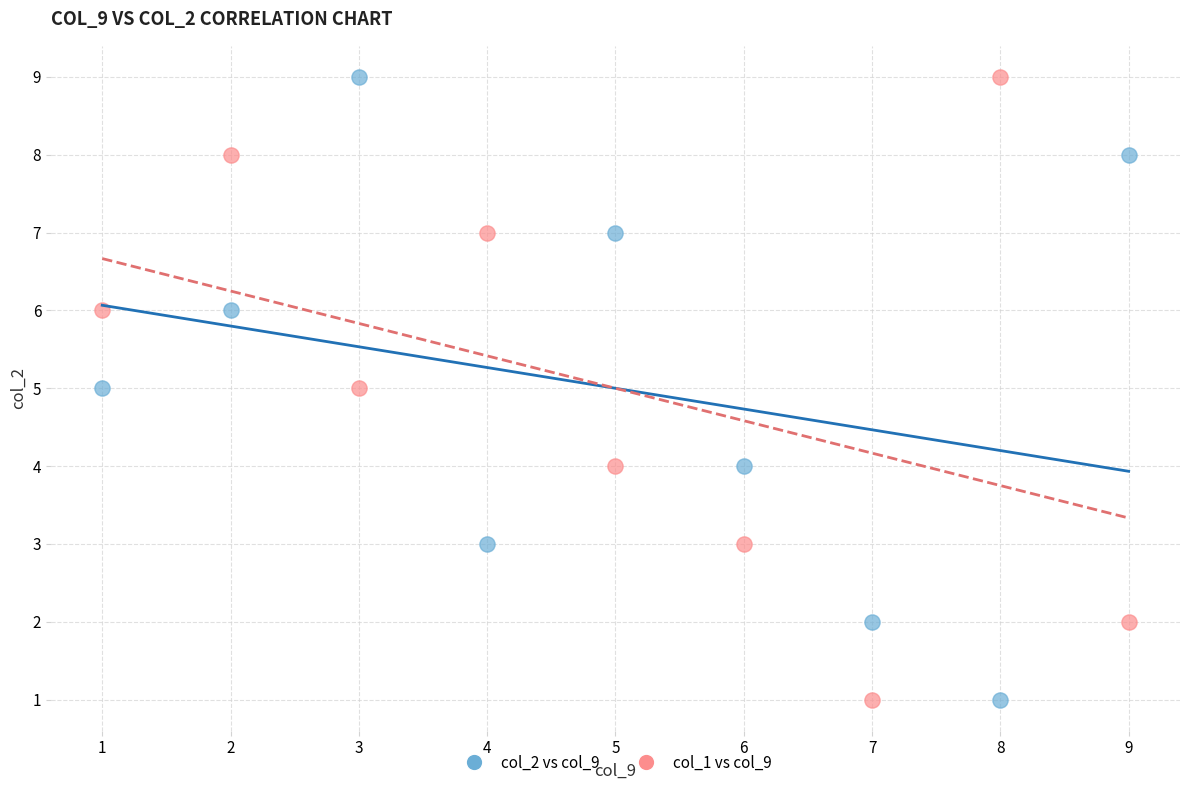

What are all the series names shown in the legend?

col_2 vs col_9, col_1 vs col_9